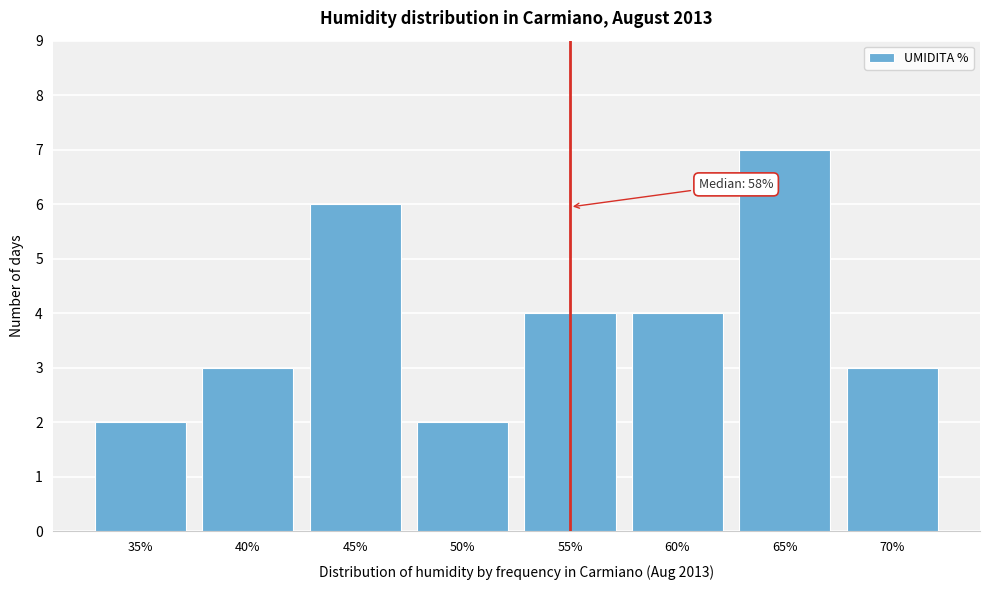

Reading left to right, what are all the values shown in this chart?

35%=2	40%=3	45%=6	50%=2	55%=4	60%=4	65%=7	70%=3